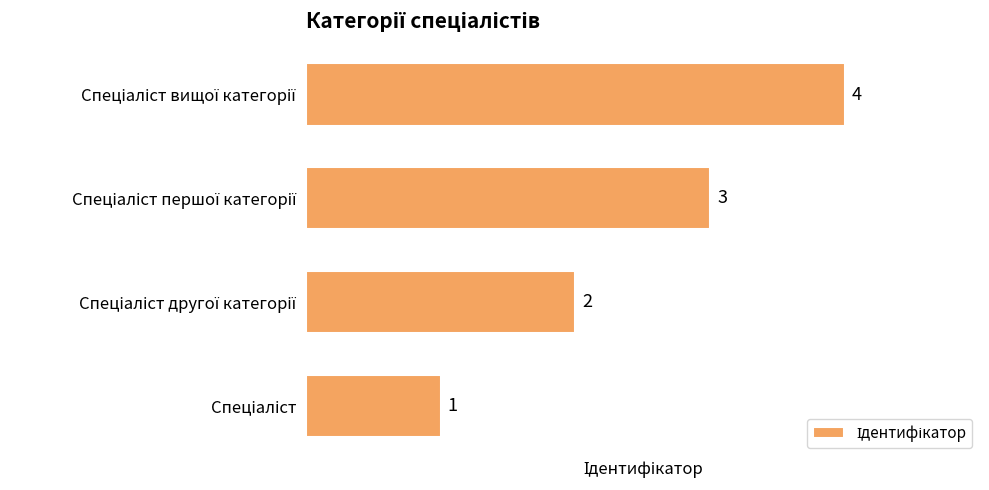

What is the greatest value displayed?

4